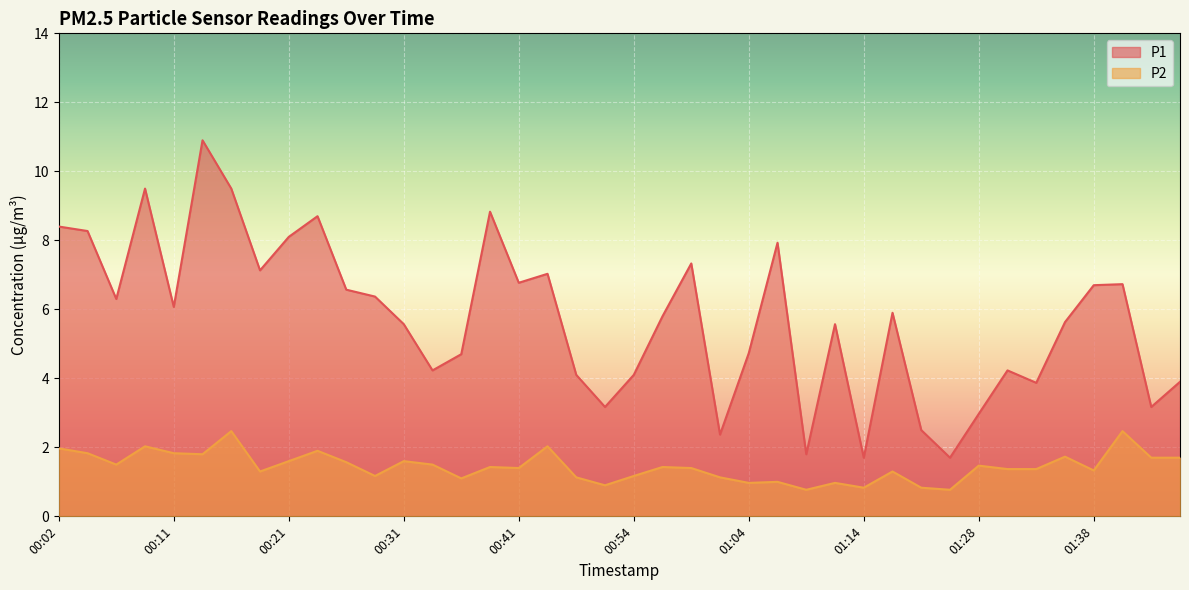

What position from the right is 00:29?

29